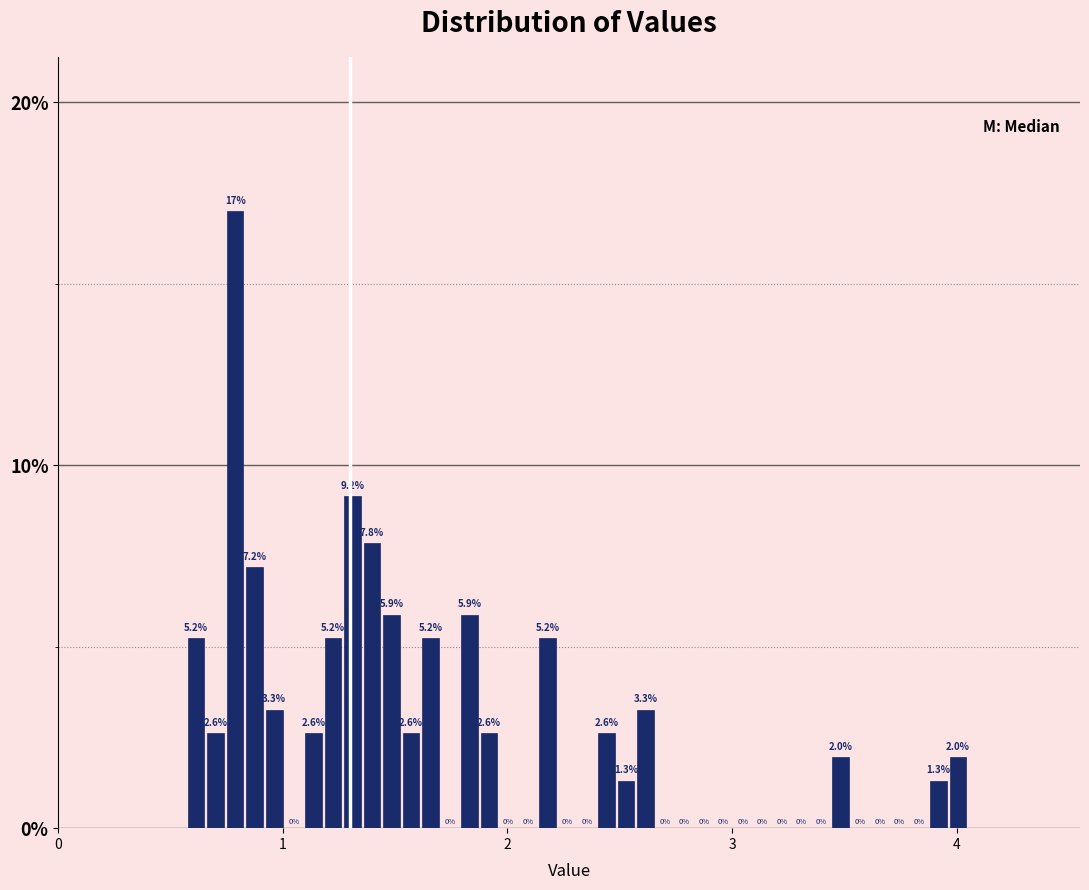

Read against the x-axis, roughly where is the centre of the tallest bar?

0.8